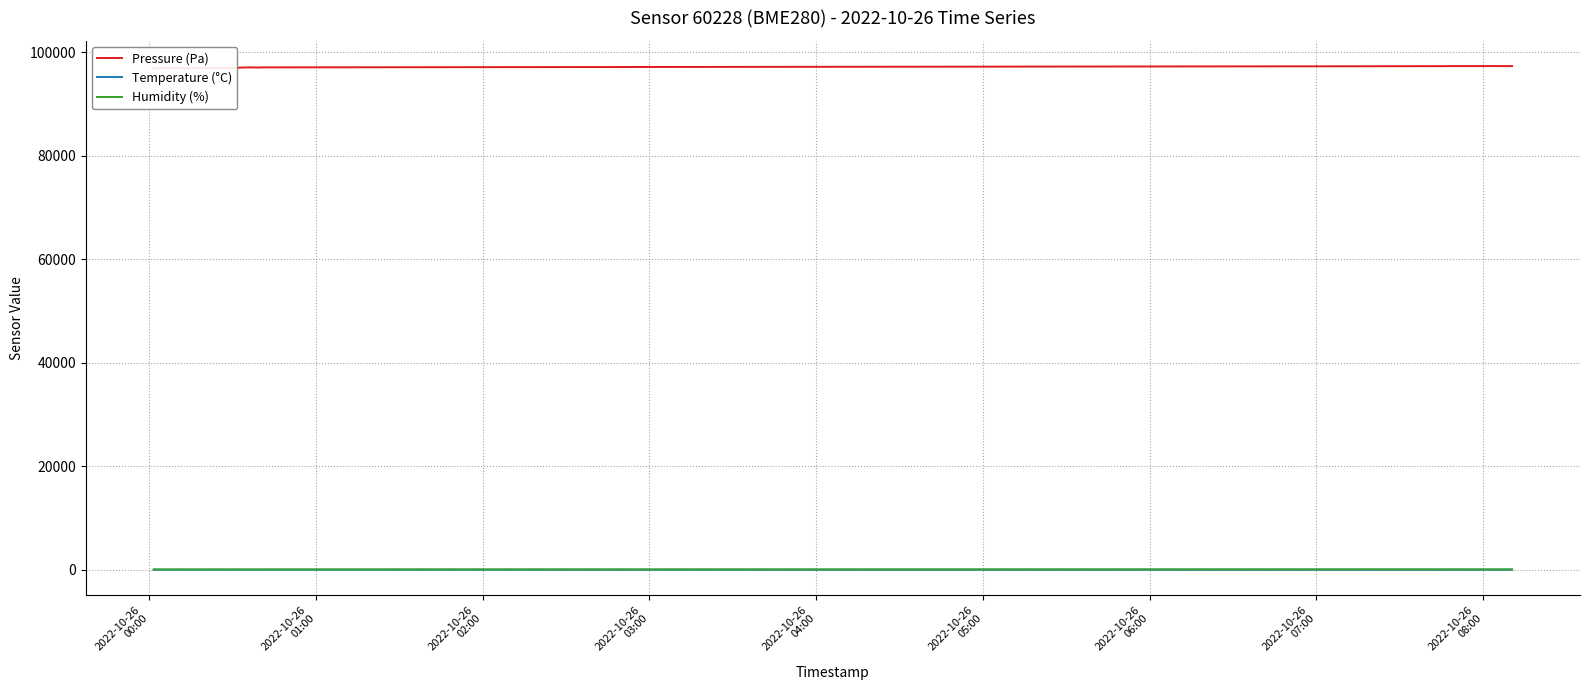

Reading left to right, what are all the values shown in this chart?

Pressure (Pa): 96910.9	96929.5	96937.2	96945.3	96938.4	96950.5	96940.6	96966.2	96950.6	96967.8	96957.1	96948.5	96927.1	96964.0	97001.5	97038.3	97076.9	97085.1	97064.1	97083.4	97089.9	97316.0	97319.6	97324.3	97317.6	97325.0	97320.5	97326.4	97340.0	97330.9	97334.7	97333.0	97338.5	97336.2	97339.2	97345.8	97337.5	97342.4	97335.0	97337.4
Temperature (°C): 17.9	18.0	18.1	18.1	18.2	18.2	18.2	18.2	18.1	18.0	18.0	18.0	18.0	18.0	18.0	18.1	18.1	18.1	18.1	18.2	18.2	16.7	17.0	17.2	17.4	17.6	17.7	17.8	17.9	17.9	18.0	18.1	18.1	18.1	18.2	18.2	18.2	18.3	18.3	18.3
Humidity (%): 68.5	68.7	68.4	68.5	68.3	68.2	68.2	68.0	68.3	68.4	68.7	68.7	68.5	68.5	68.4	68.4	68.3	68.5	68.5	68.2	68.1	83.9	83.2	82.7	82.1	81.6	81.3	81.1	80.6	80.7	80.4	80.3	80.0	79.7	79.6	79.4	79.2	79.3	79.0	78.8